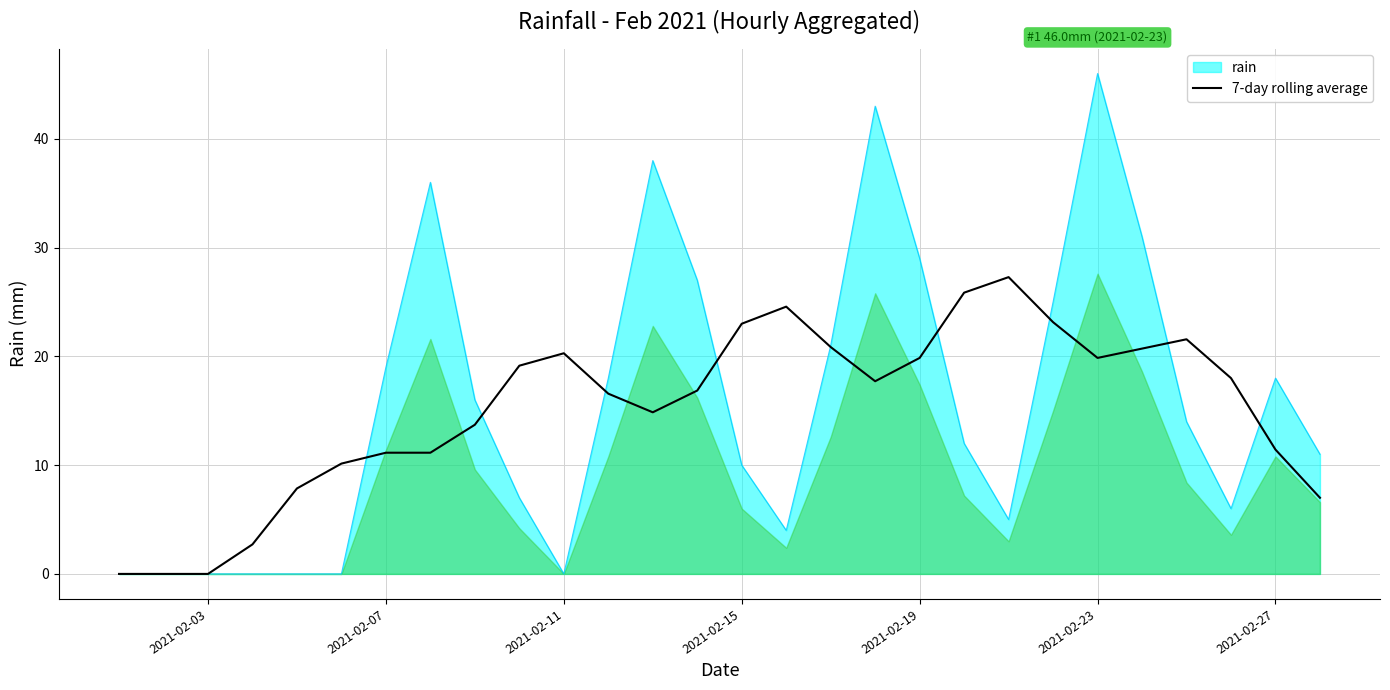

True or false: rain has a value of 4.4 at 2021-02-15.

False